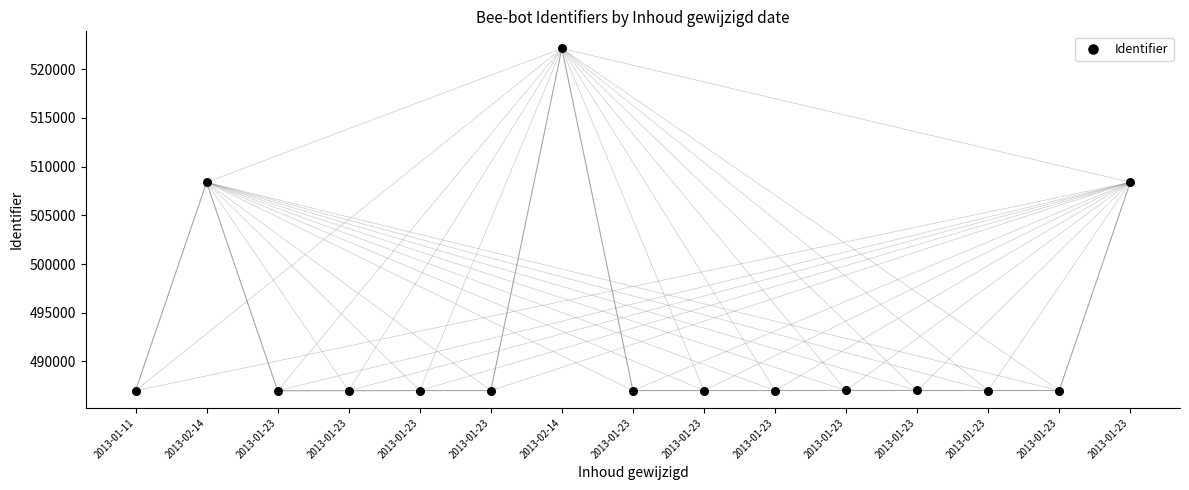

What is the range of Y values (max minus min)?

35147